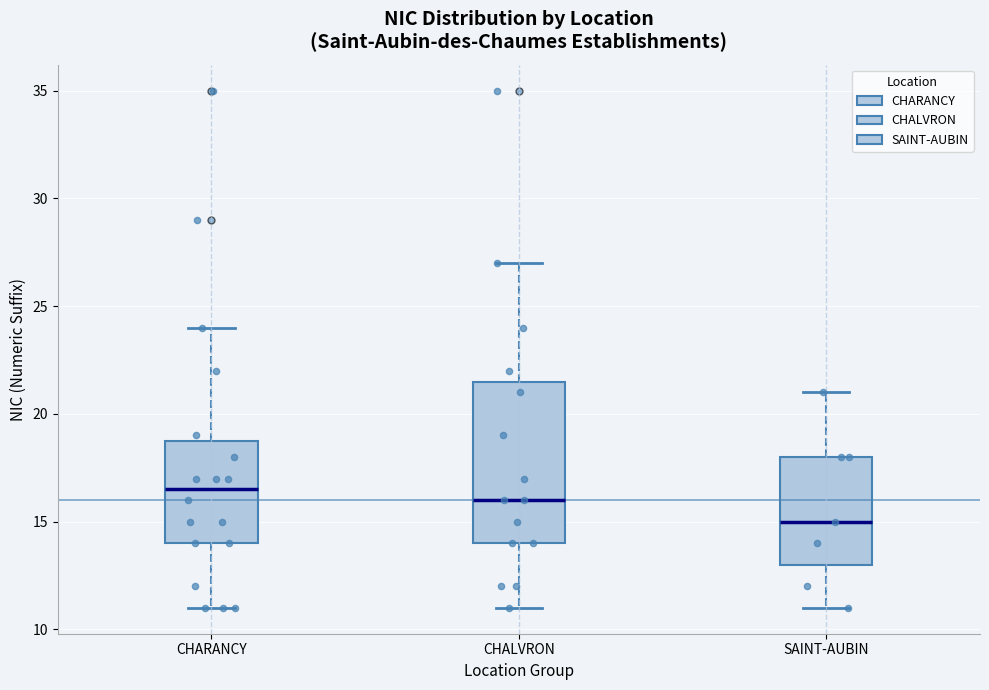

Which box has the highest median line?

CHARANCY